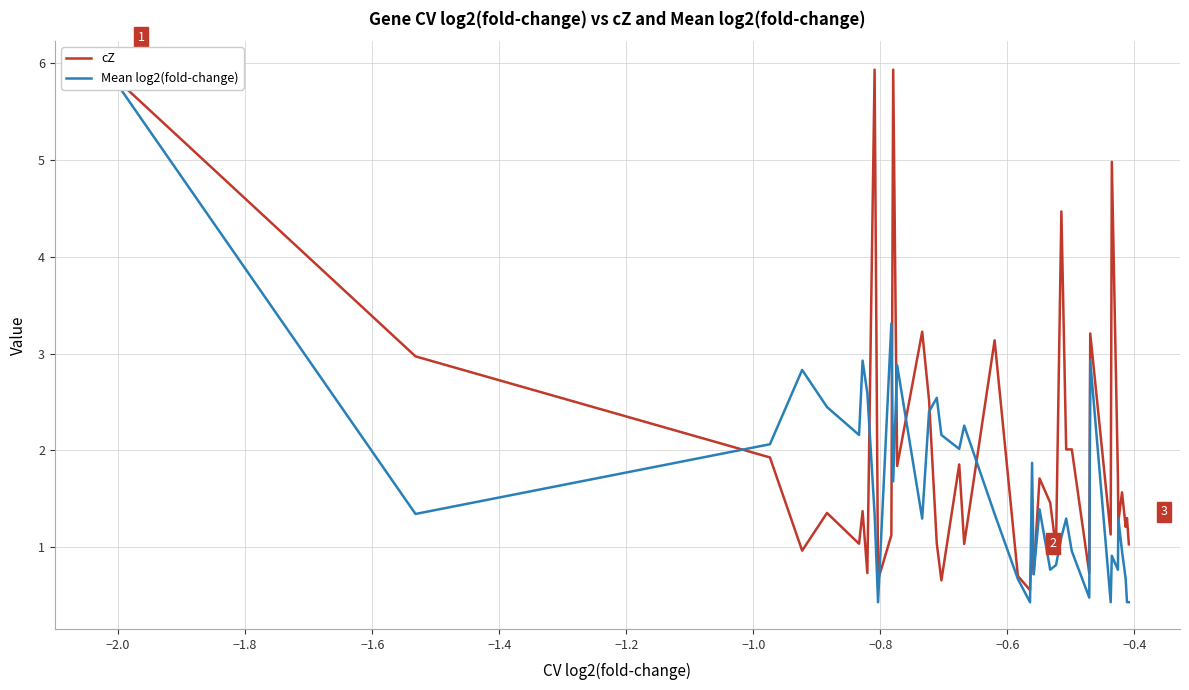

The Mean log2(fold-change) series shows 0.7 at −0.6. True or false?

False